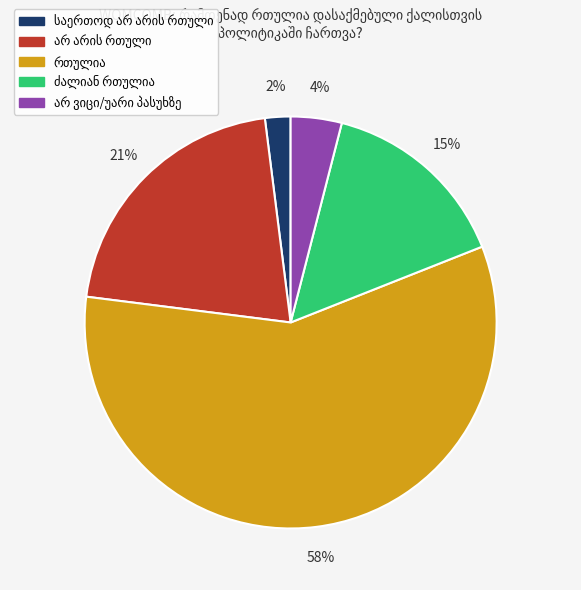

To the nearest percent, what is the average slice percentage?

20%